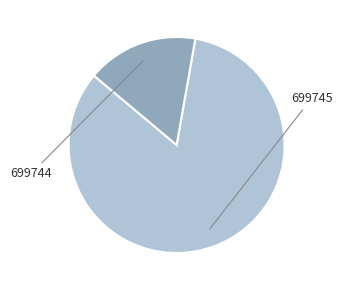

Is there any slice that represents more than half of the pie?

Yes